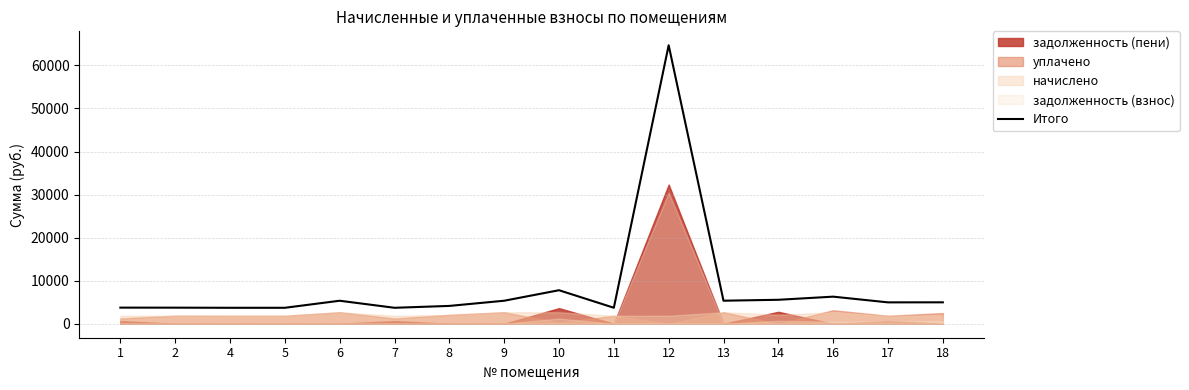

The value at 10 is 7793.0. True or false?

True